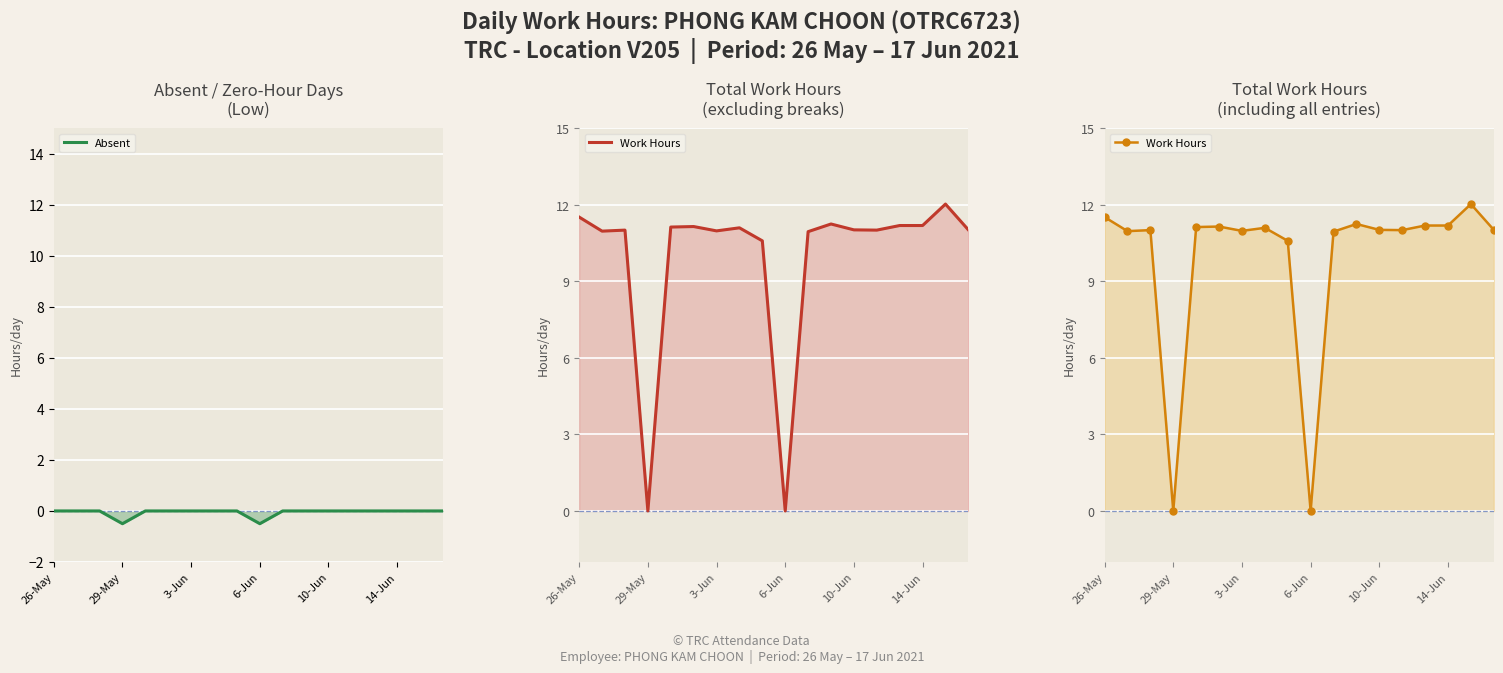

What is the difference between the maximum and minimum values in the Work Hours series?

12.0